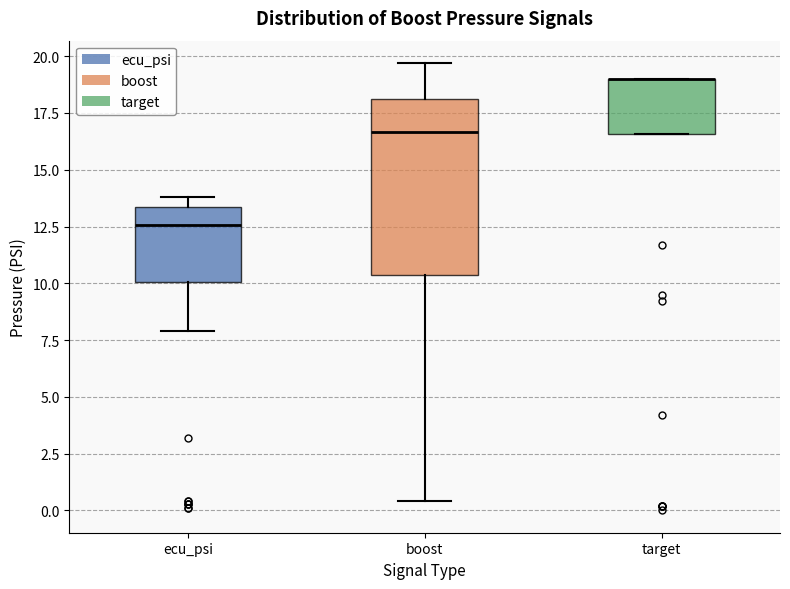

Where is the upper edge of the box for target on the y-axis? The values are not printed on the chart, so give them approximately, as read against the axis.

19.0